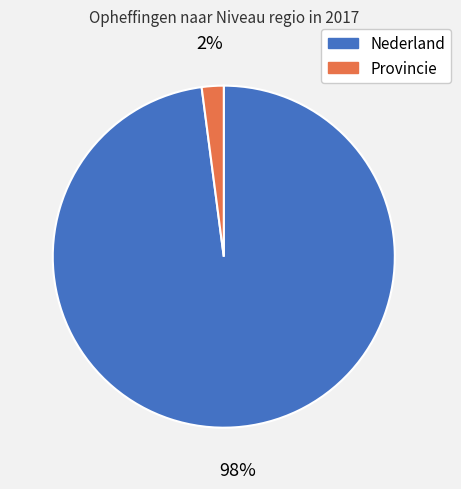

To the nearest percent, what is the difference between the Provincie and Nederland slice percentages?

96%